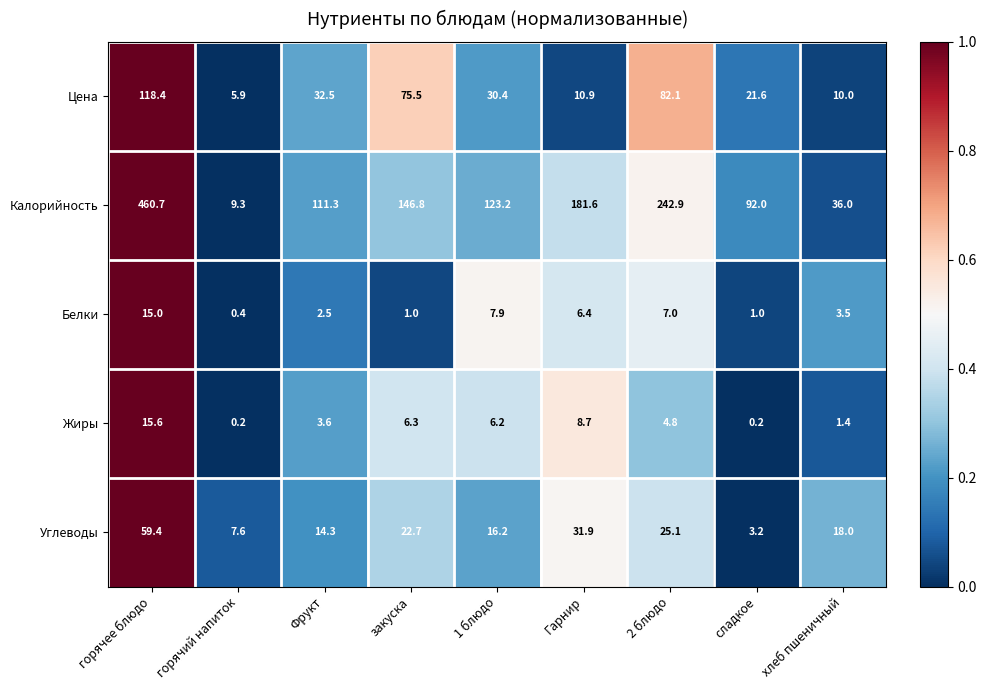

At Фрукт, list the series in order from smallest to largest.

Белки, Жиры, Углеводы, Цена, Калорийность